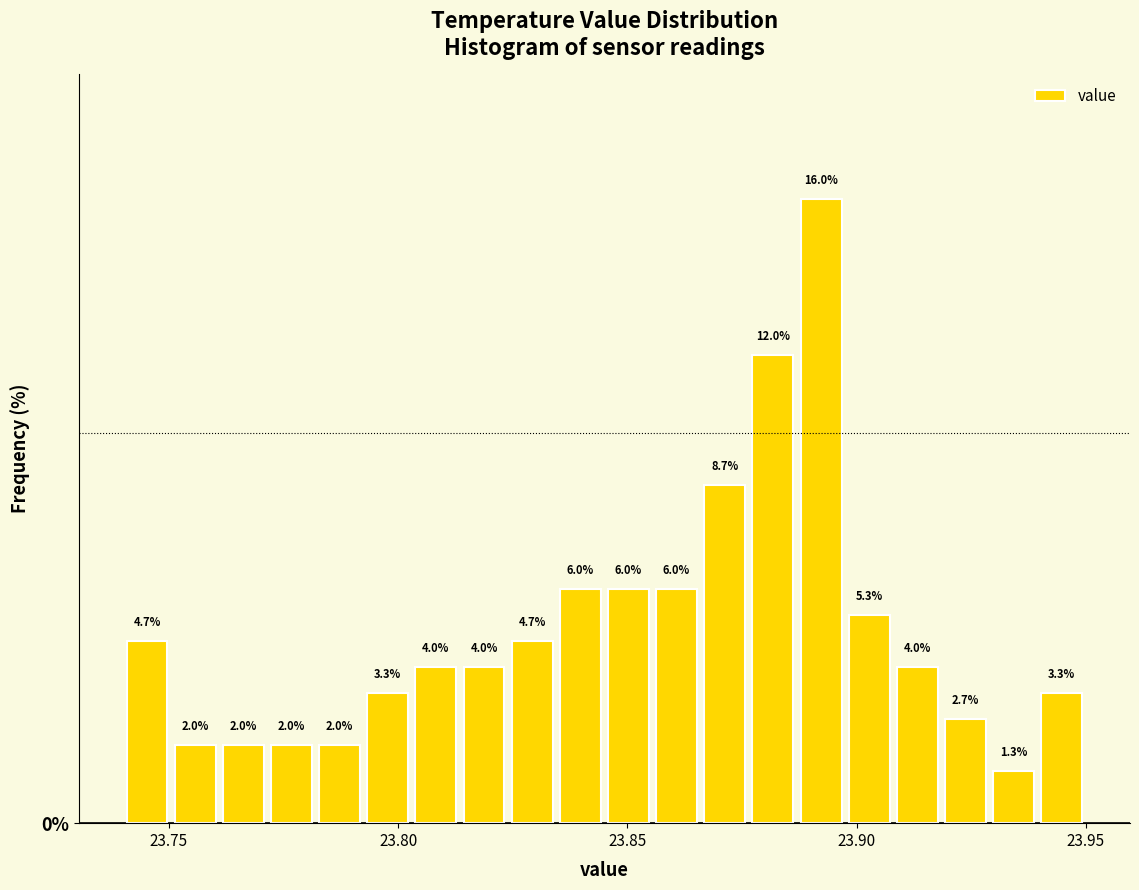

Read against the x-axis, roughly where is the centre of the tallest bar?

23.890